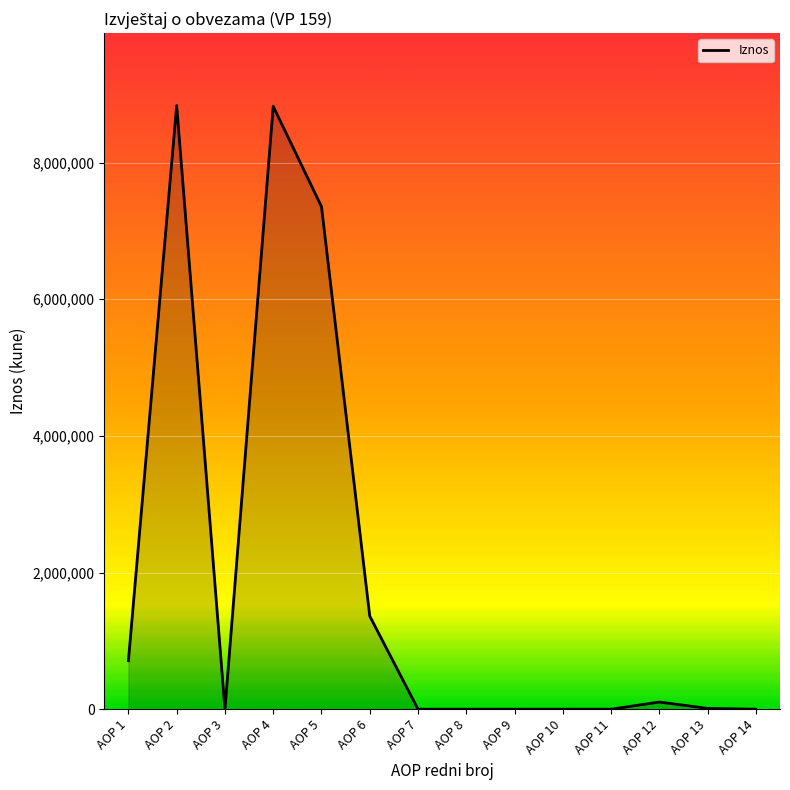

What is the difference between the maximum and second lowest values?

8834244